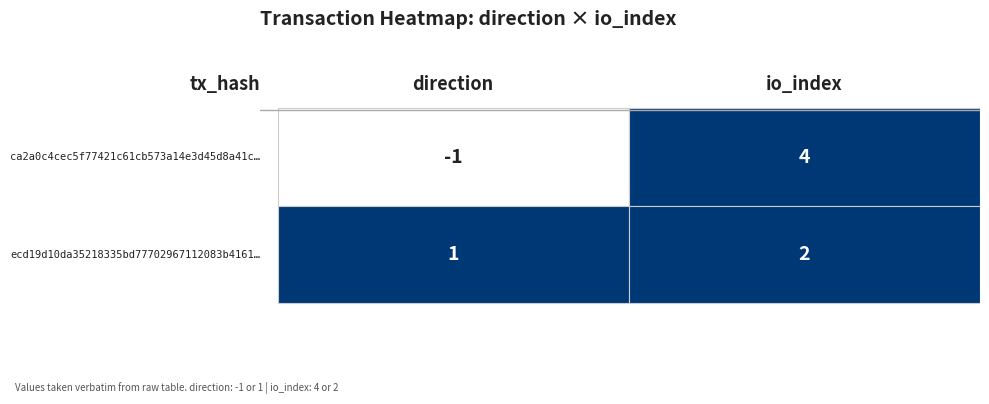

Which series has the largest range (max minus min)?

ca2a0c4cec5f77421c61cb573a14e3d45d8a41c